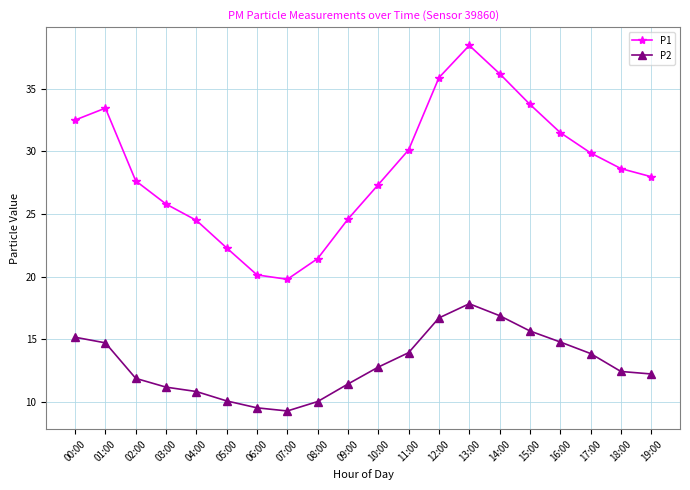

What position from the left is 10:00?

11